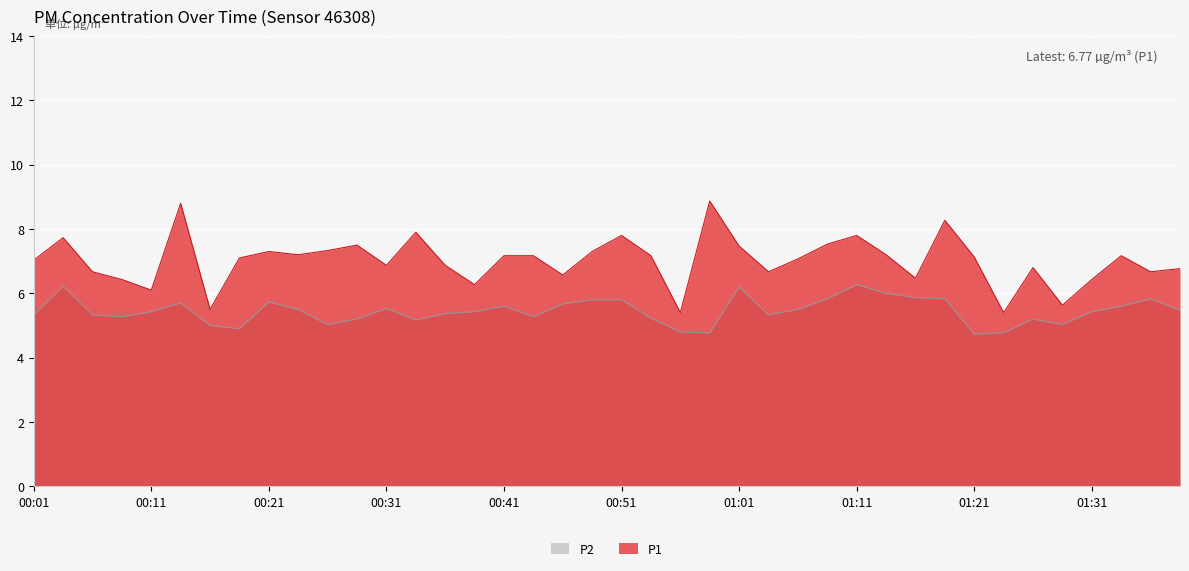

At how many categories does at least one series exceed 6?

36